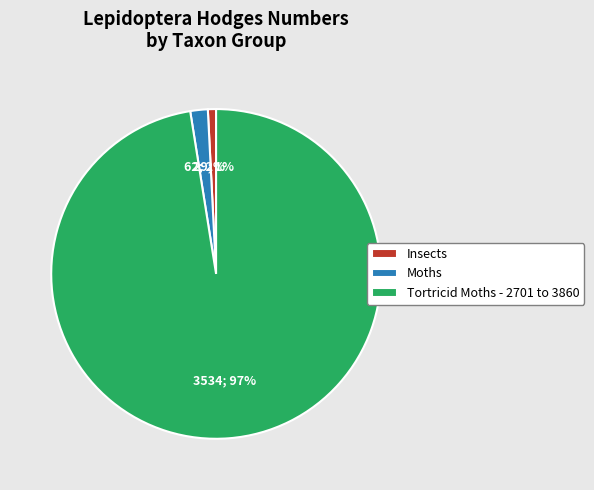

What is the ratio of the value at Insects to the value at Moths?

0.5